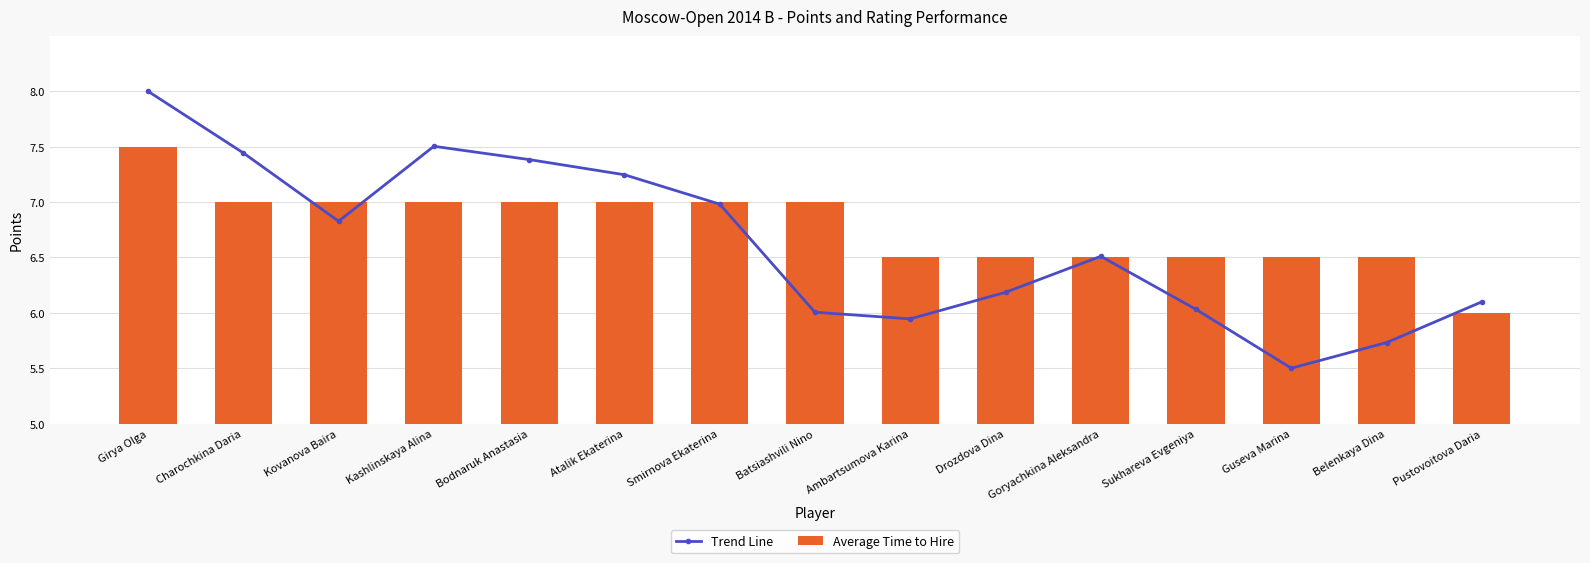

Is it true that Trend Line equals 5.9 at Ambartsumova Karina?

True